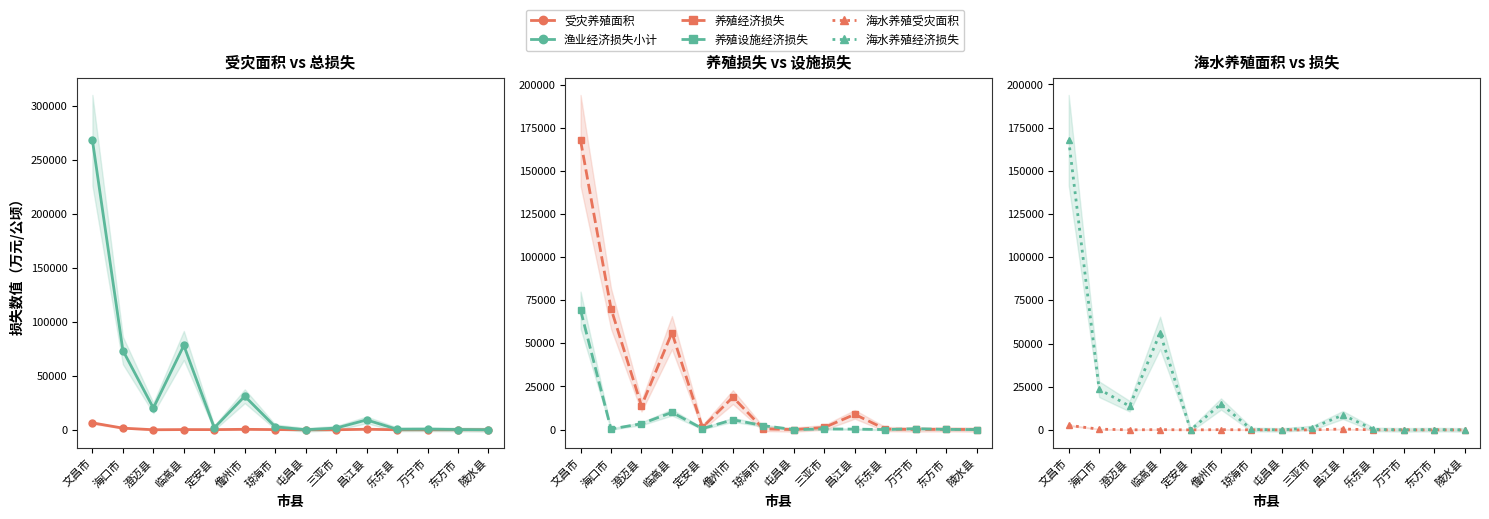

Which series ends up on top after the final intersection of 养殖经济损失 and 受灾养殖面积?

养殖经济损失